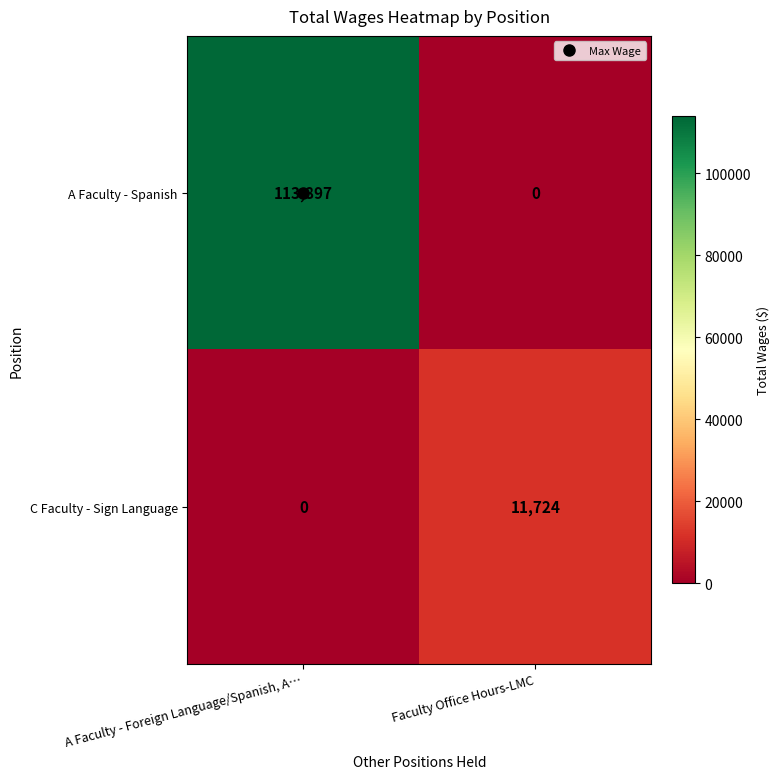

Rank the series at Faculty Office Hours-LMC from lowest to highest value.

A Faculty - Spanish, C Faculty - Sign Language